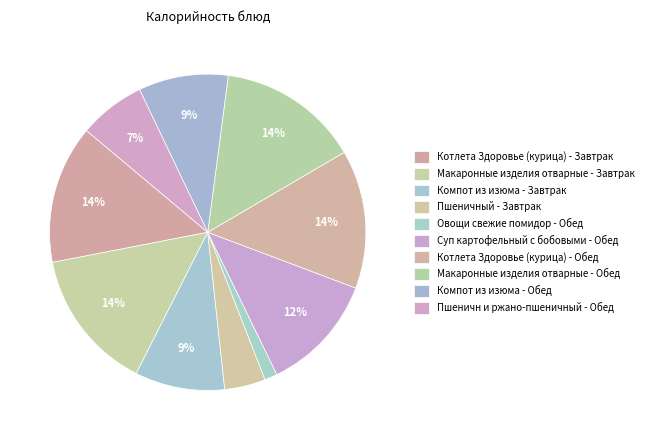

Combined, do Пшеничн и ржано-пшеничный - Обед and Котлета Здоровье (курица) - Обед account for over 50%?

No